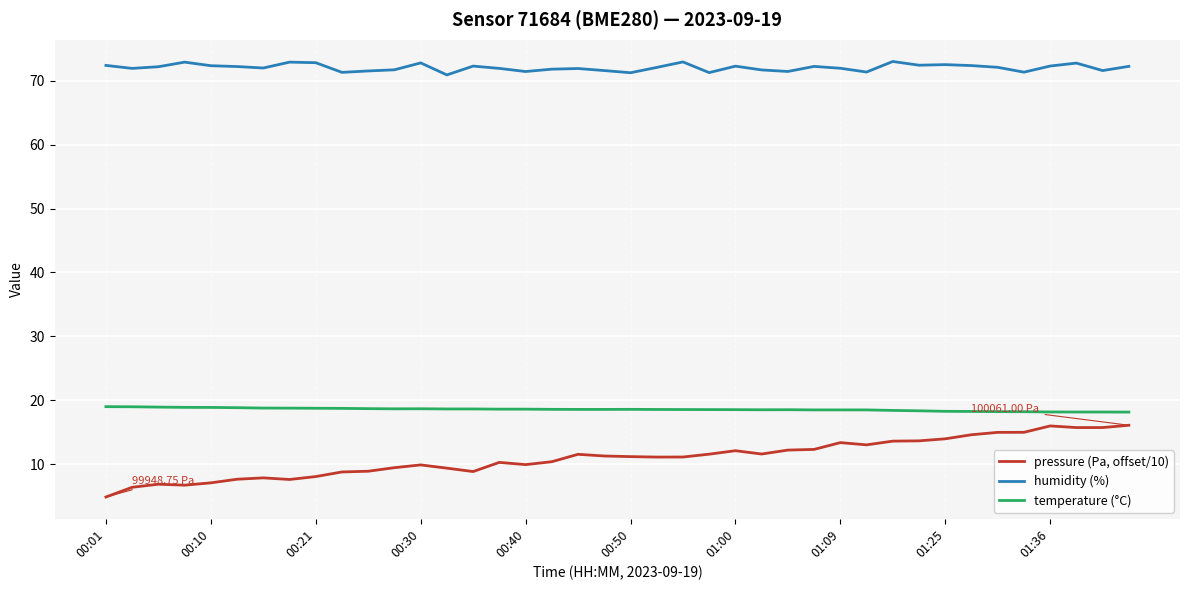

Which series has the largest total across all categories?

humidity (%)